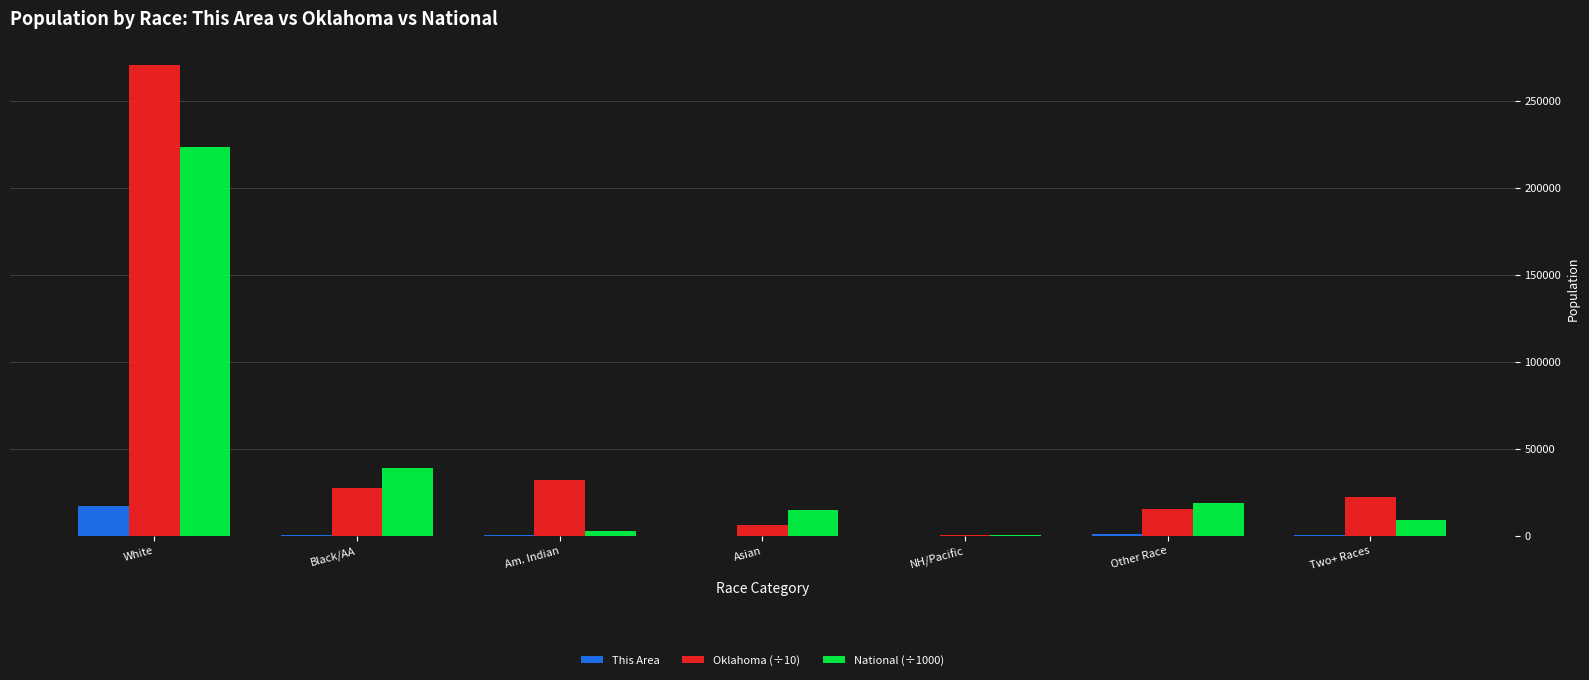

What is the difference between the Oklahoma (÷10) values at Other Race and White?

255243.6